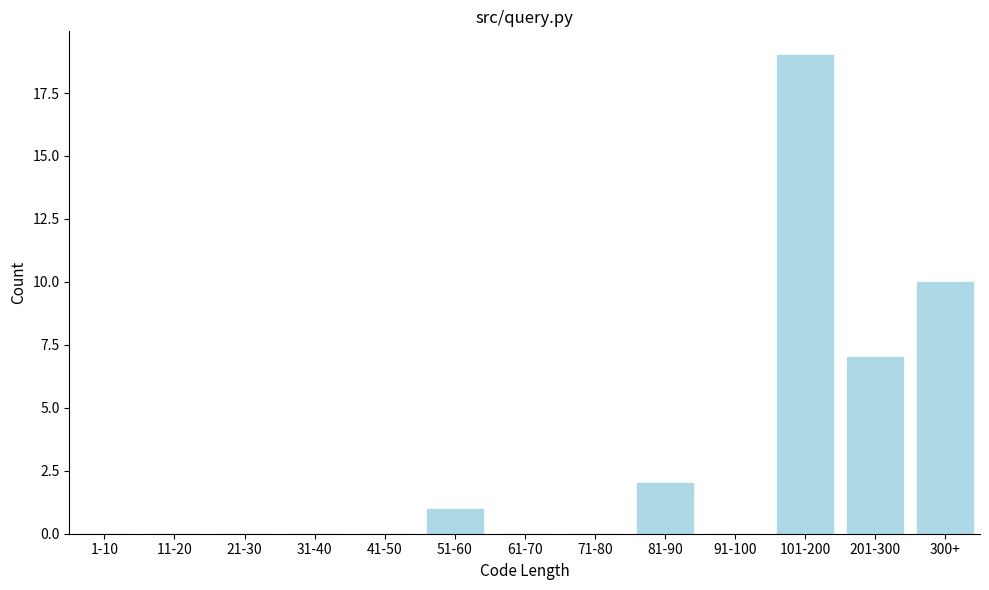

Reading left to right, list all the values displayed in this chart.

1-10=0	11-20=0	21-30=0	31-40=0	41-50=0	51-60=1	61-70=0	71-80=0	81-90=2	91-100=0	101-200=19	201-300=7	300+=10